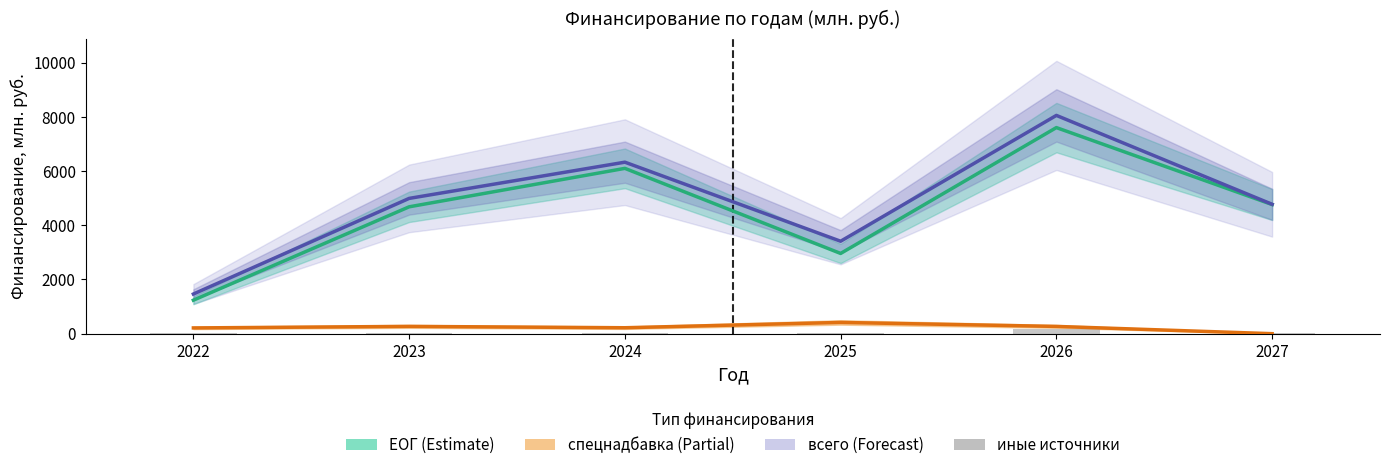

Where does the ЕОГ series first go above 4765?

2024